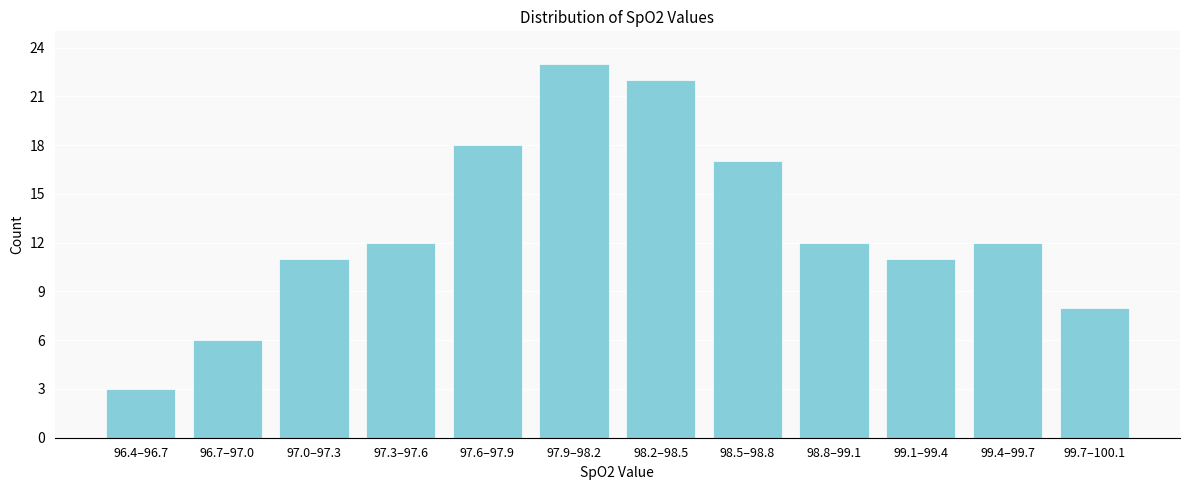

Reading right to left, transcribe all the data shown in this chart.

99.7–100.1=8	99.4–99.7=12	99.1–99.4=11	98.8–99.1=12	98.5–98.8=17	98.2–98.5=22	97.9–98.2=23	97.6–97.9=18	97.3–97.6=12	97.0–97.3=11	96.7–97.0=6	96.4–96.7=3